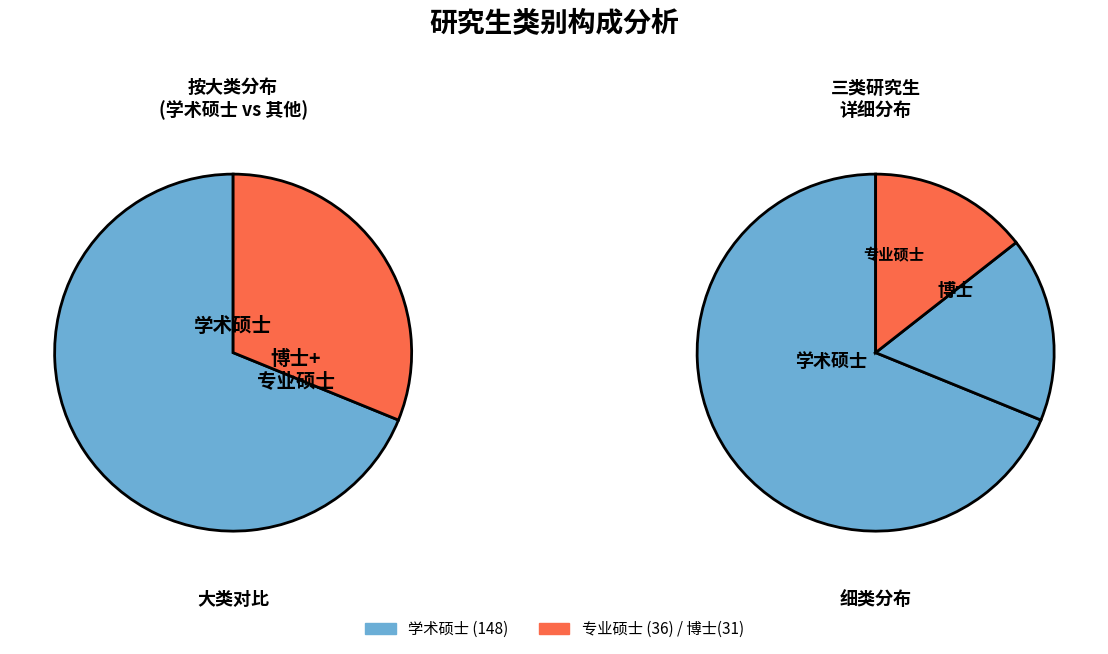

To the nearest percent, what percentage of the pie is 博士?

14%